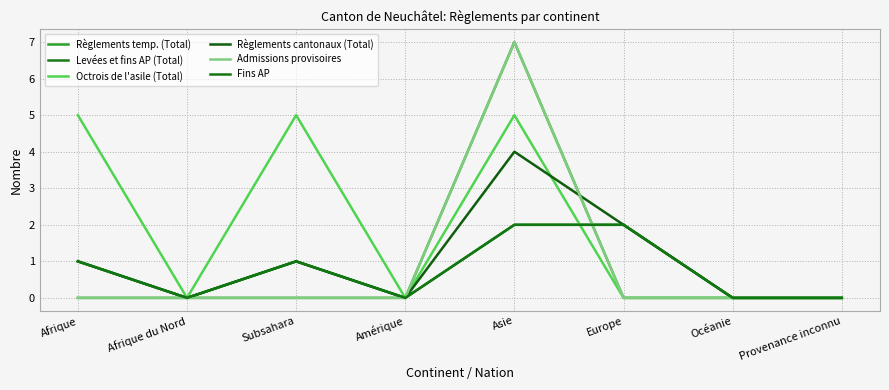

Count the Levées et fins AP (Total) values in the range 0 to 2.

8